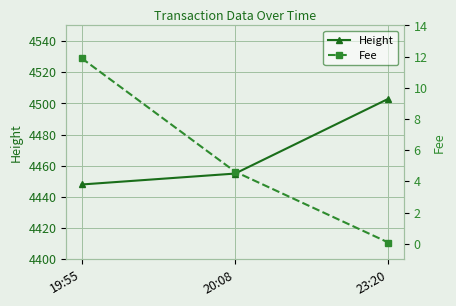

What is the spread (max minus min) of values at 23:20?

4502.9